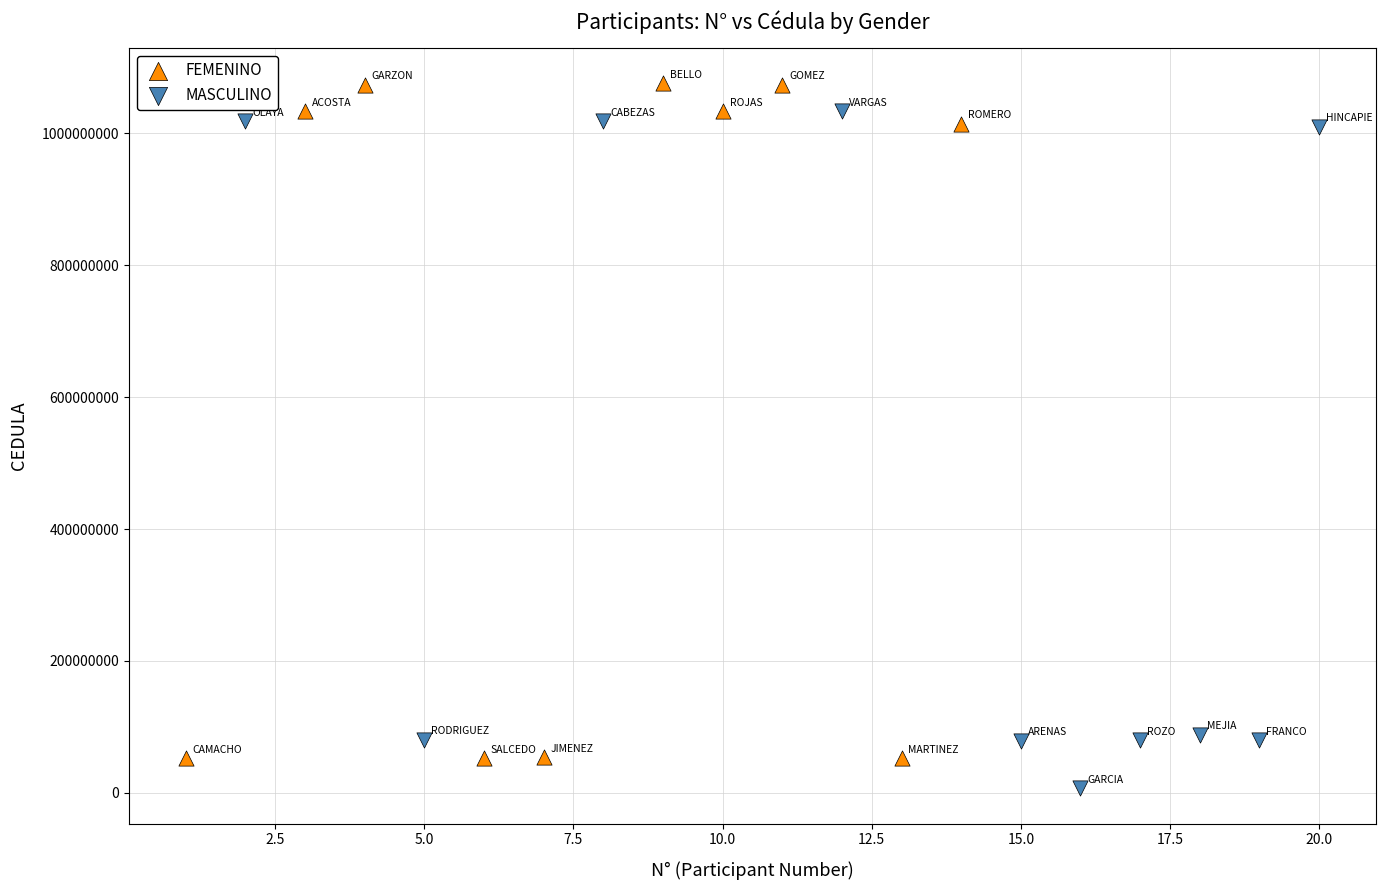

Which series contains the lowest Y value?

MASCULINO